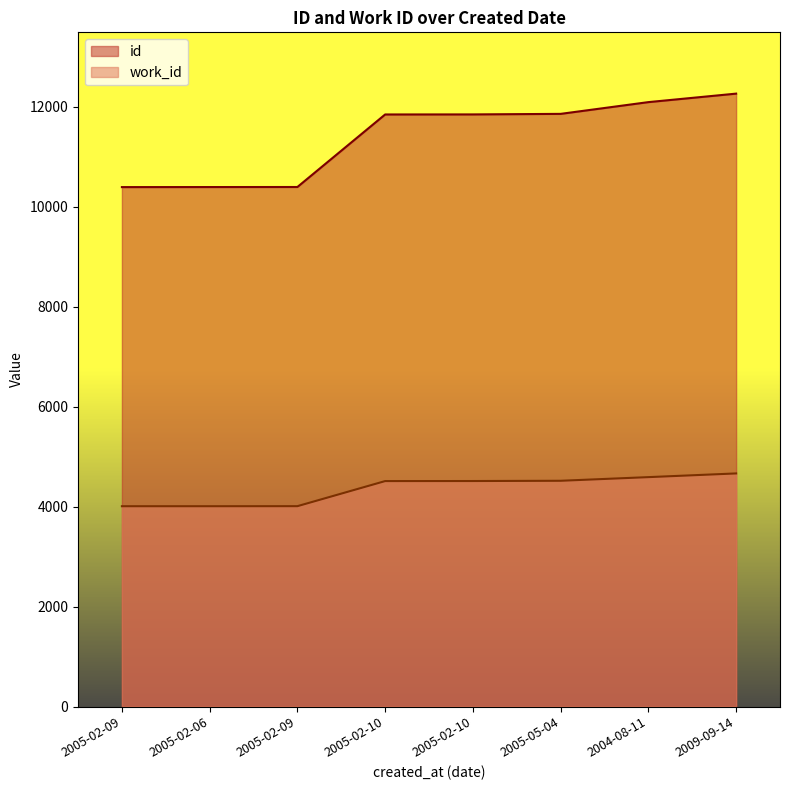

Is the value of work_id at 2009-09-14 greater than the value of id at 2005-02-10?

No